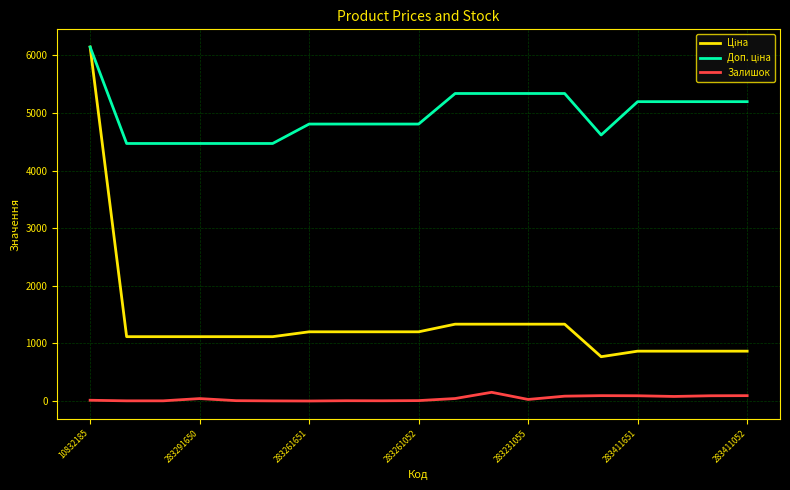

Where is Ціна nearest to the value 3456?

10